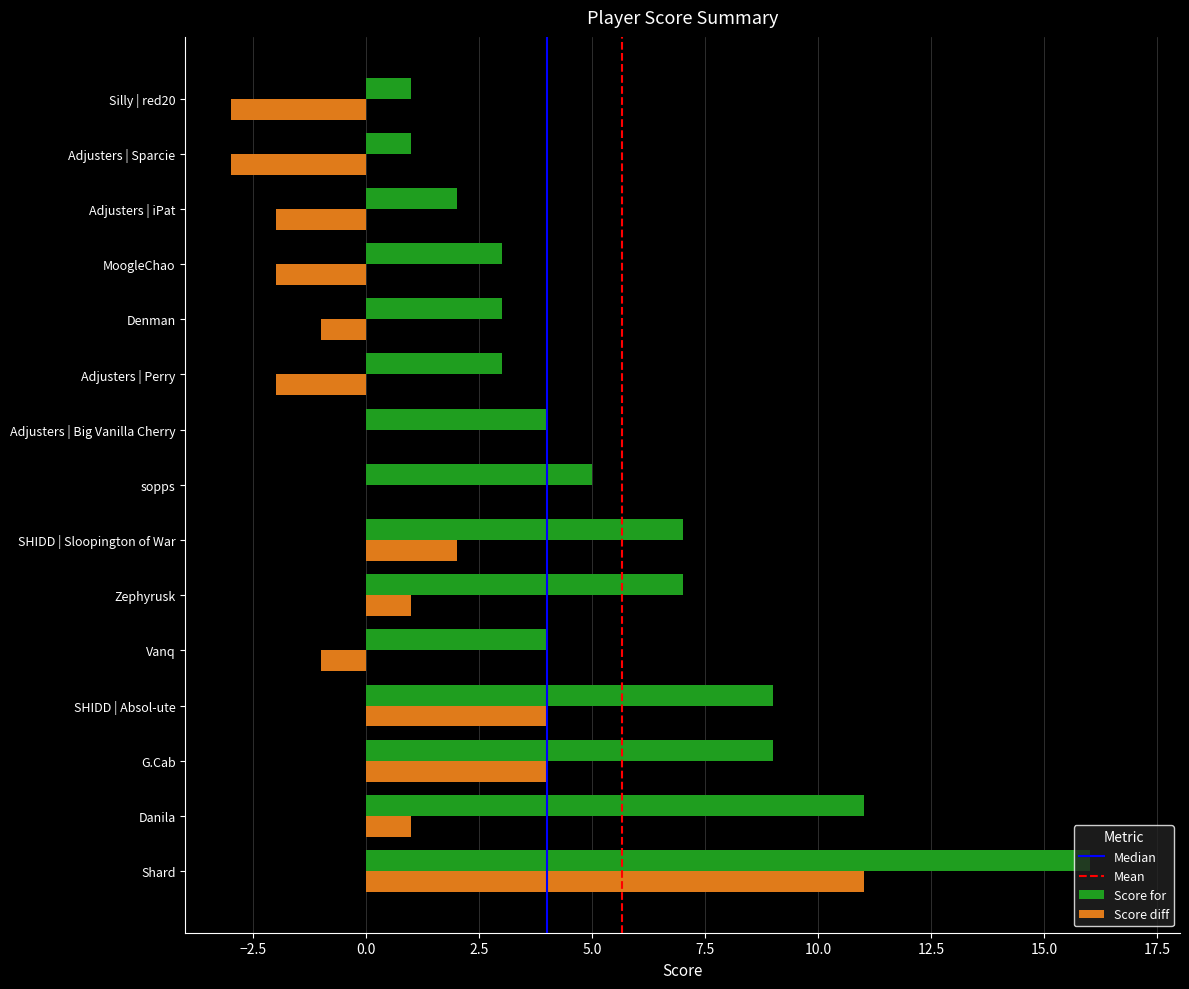

What value does the Score for series have at SHIDD | Absol-ute?

9